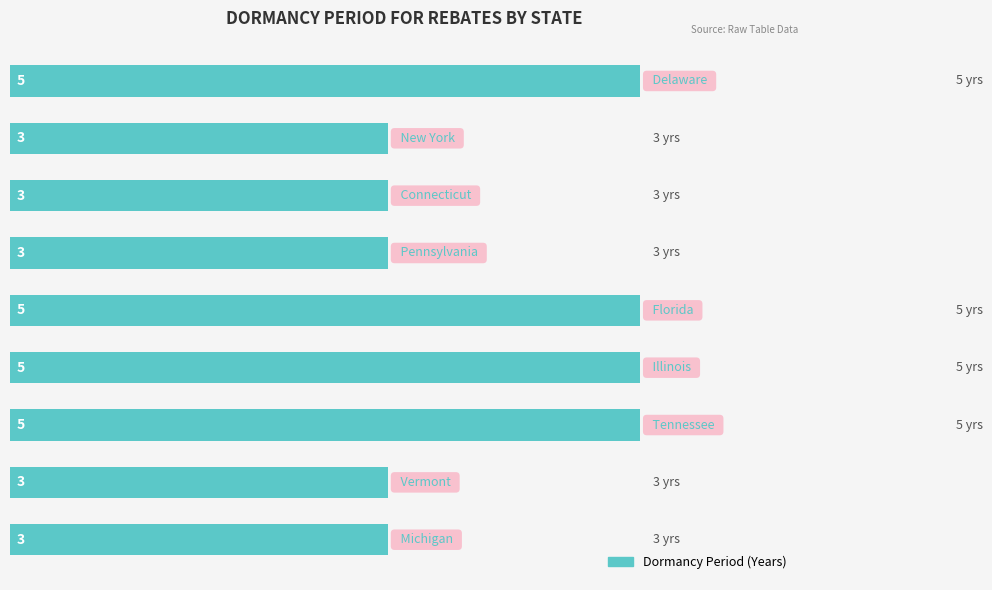

Reading top to bottom, list all the values displayed in this chart.

5	3	3	3	5	5	5	3	3